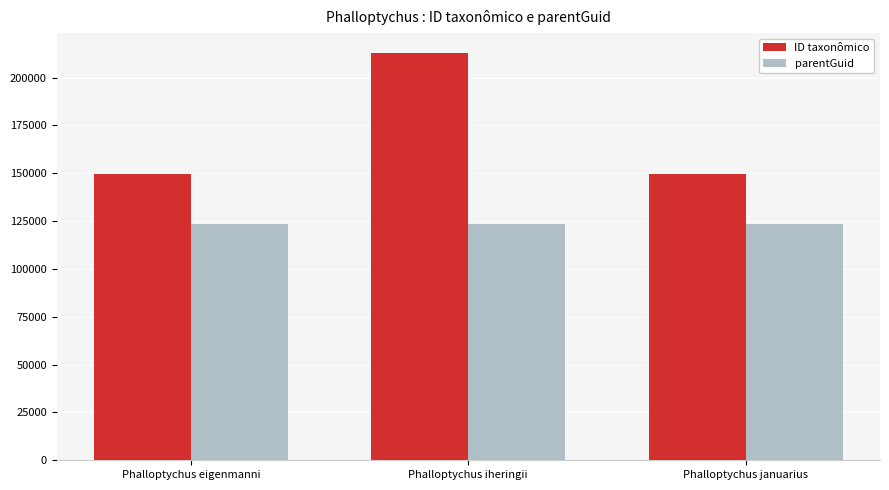

Is it true that parentGuid equals 201543 at Phalloptychus januarius?

False